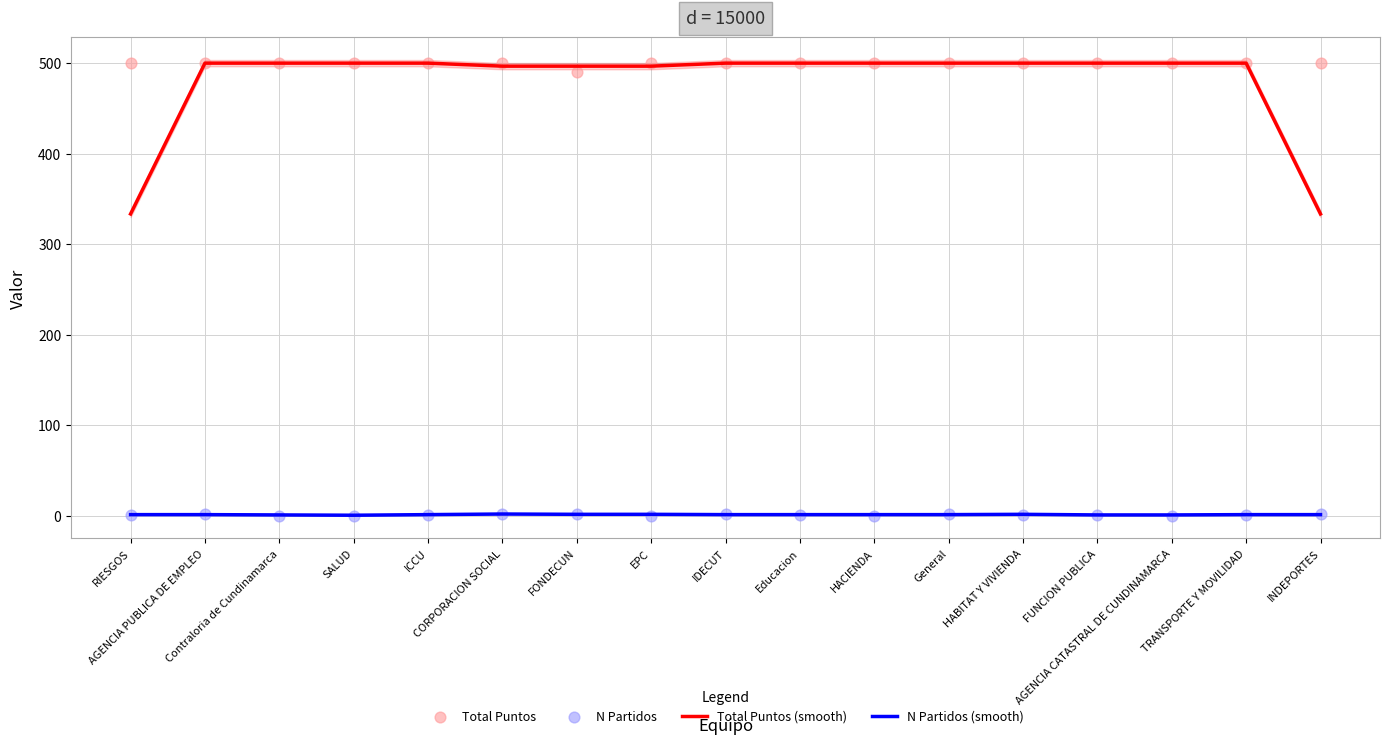

At how many categories does at least one series exceed 457?

17